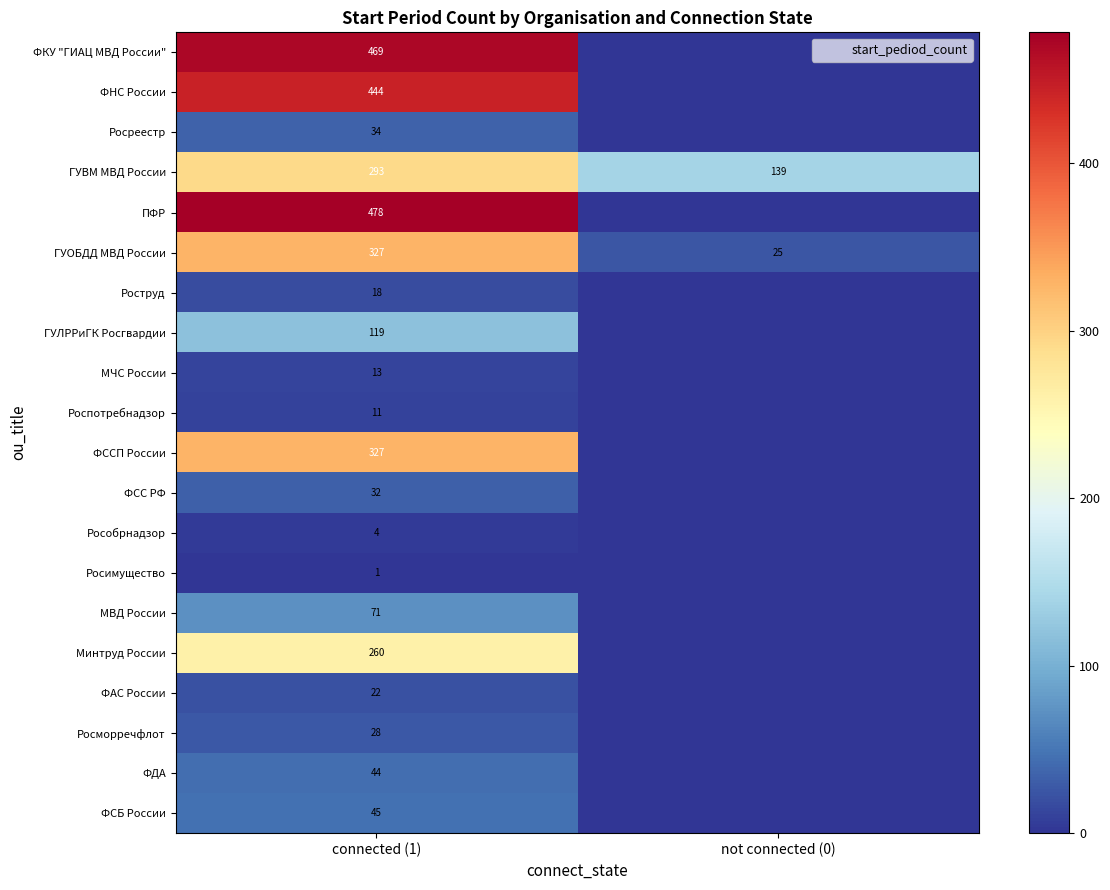

What is the difference between the ГУЛРРиГК Росгвардии values at not connected (0) and connected (1)?

119